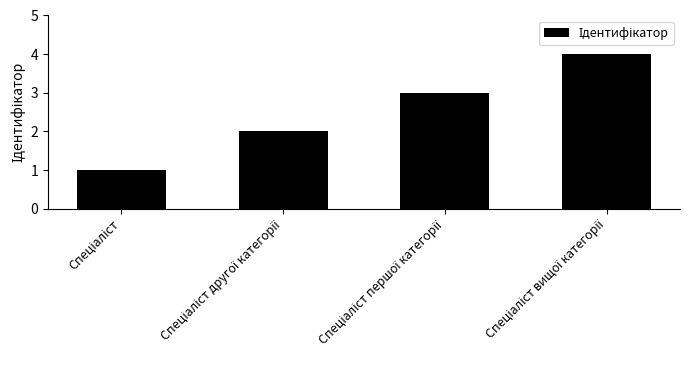

What is the sum of all values?

10